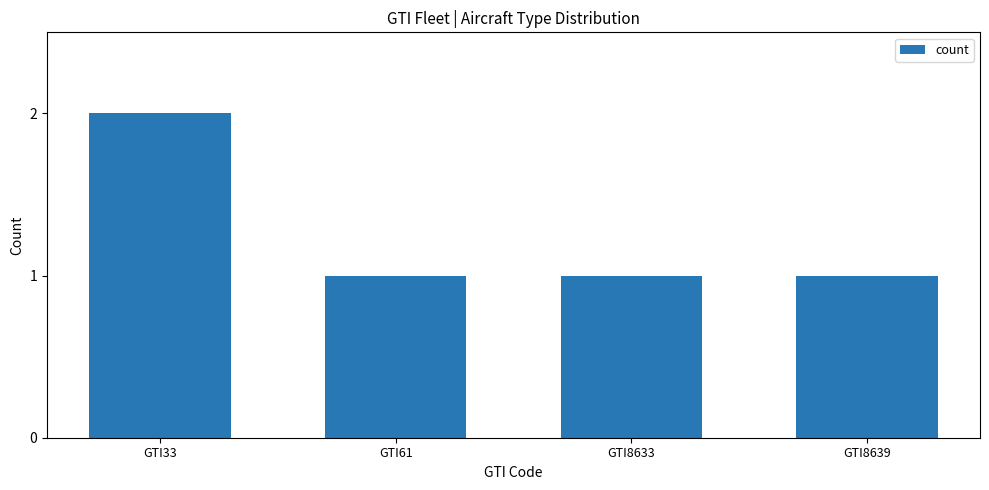

Is it true that the value at GTI8639 is 1?

True